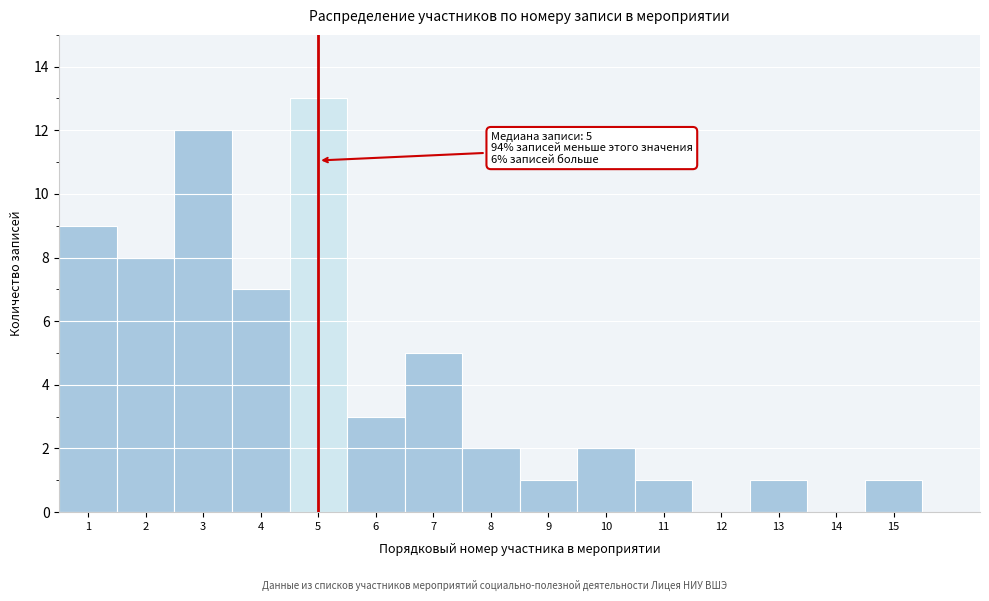

Reading left to right, what are all the values shown in this chart?

1=9	2=8	3=12	4=7	5=13	6=3	7=5	8=2	9=1	10=2	11=1	12=0	13=1	14=0	15=1